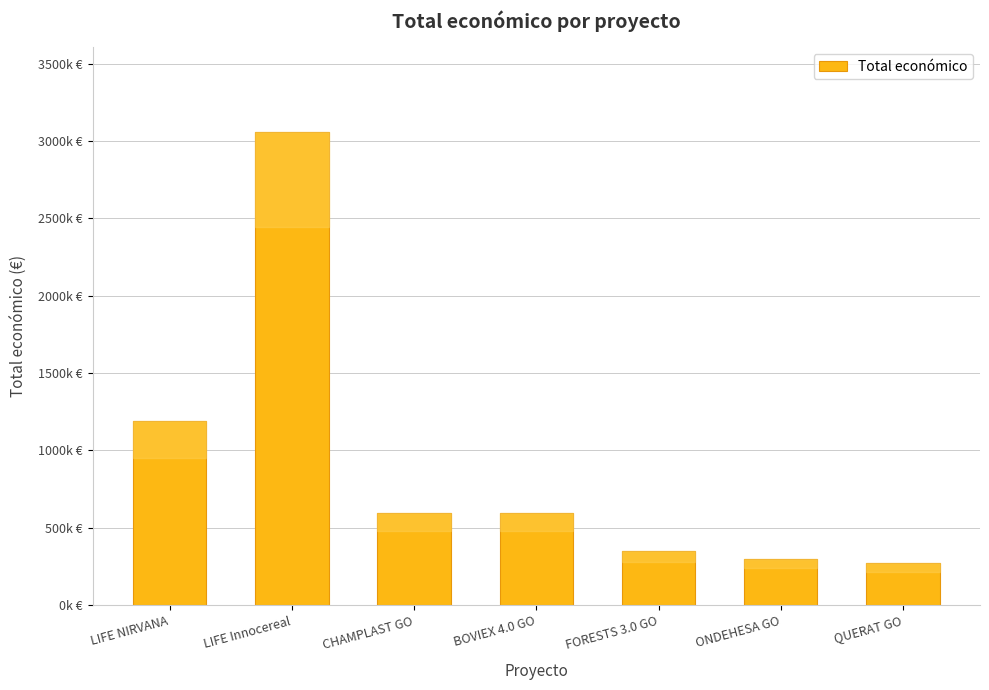

What position from the right is CHAMPLAST GO?

5